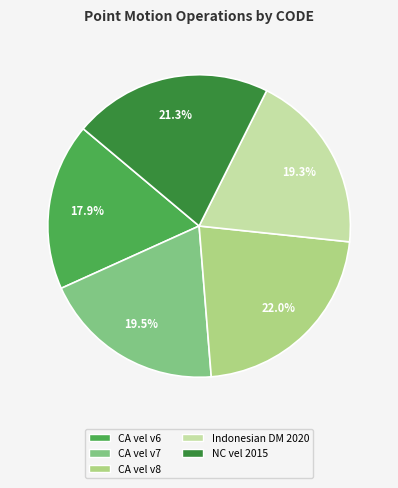

Is there any slice that represents more than half of the pie?

No